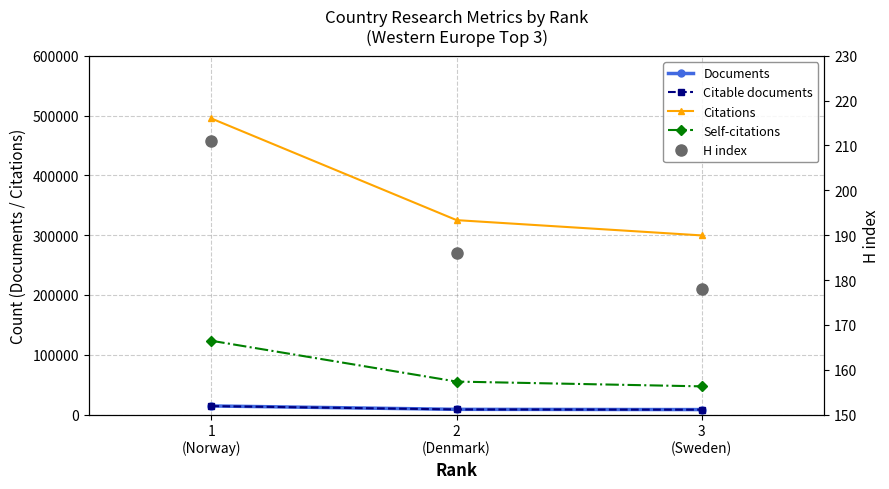

Read the Self-citations value at 1
(Norway), to the nearest 50.

123500